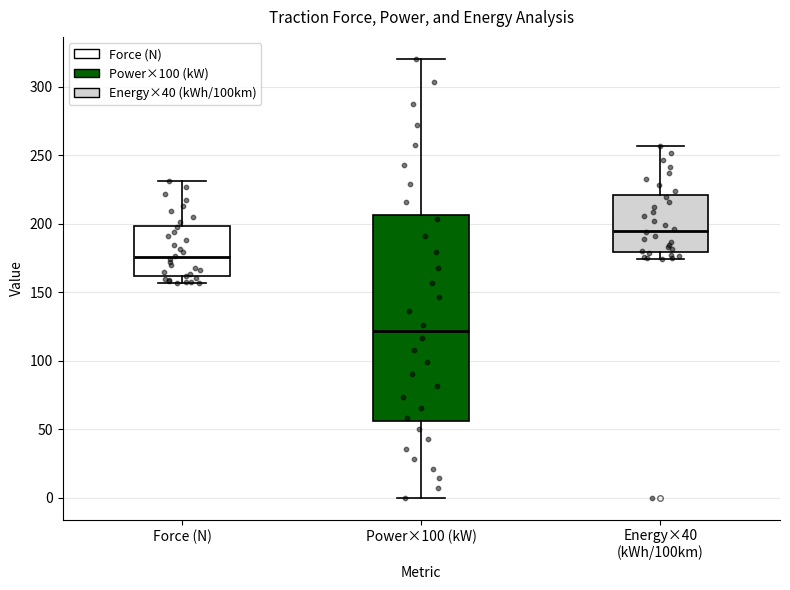

Reading left to right, read every box against the y-axis: the position of its median line, the range the box covers, and the ends of its whiskers. The values are not printed on the chart, so give them approximately, as read against the axis.

Force (N): median 175, box 160 to 200, whiskers 155 to 230
Power×100 (kW): median 120, box 55 to 205, whiskers 0 to 320
Energy×40 (kWh/100km): median 195, box 180 to 220, whiskers 175 to 255